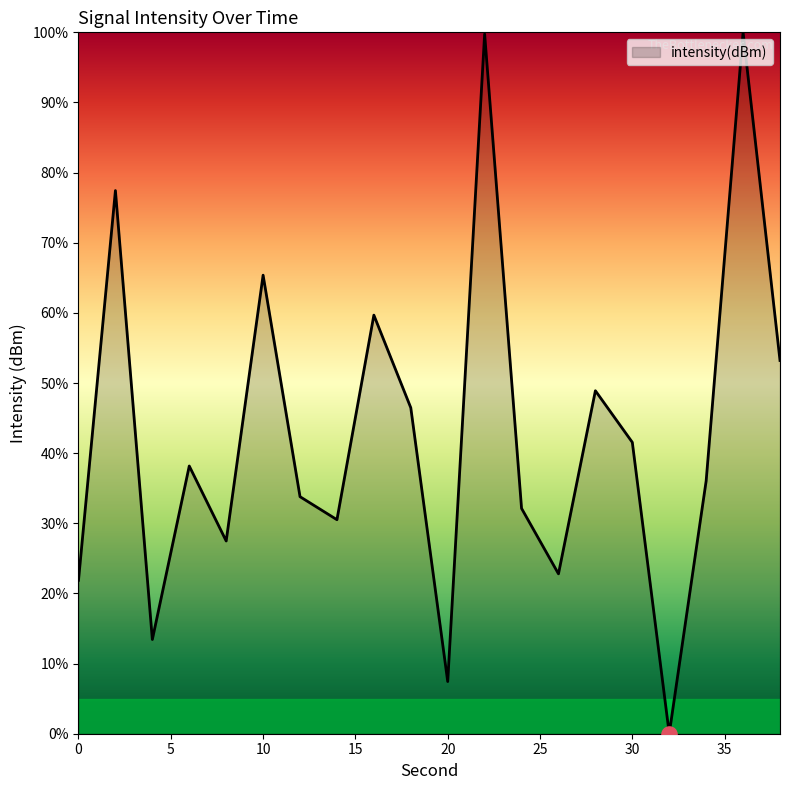

What is the maximum value shown in the chart?

100.0